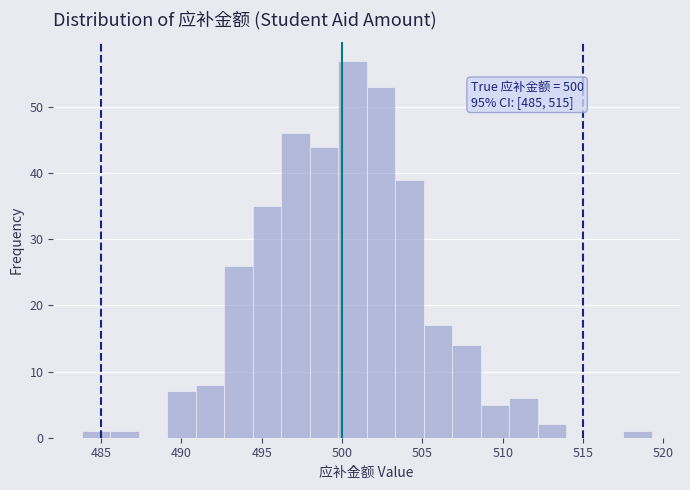

Around what value on the x-axis is the tallest bar? Give the approximate position of its centre, as read against the axis.

500.5